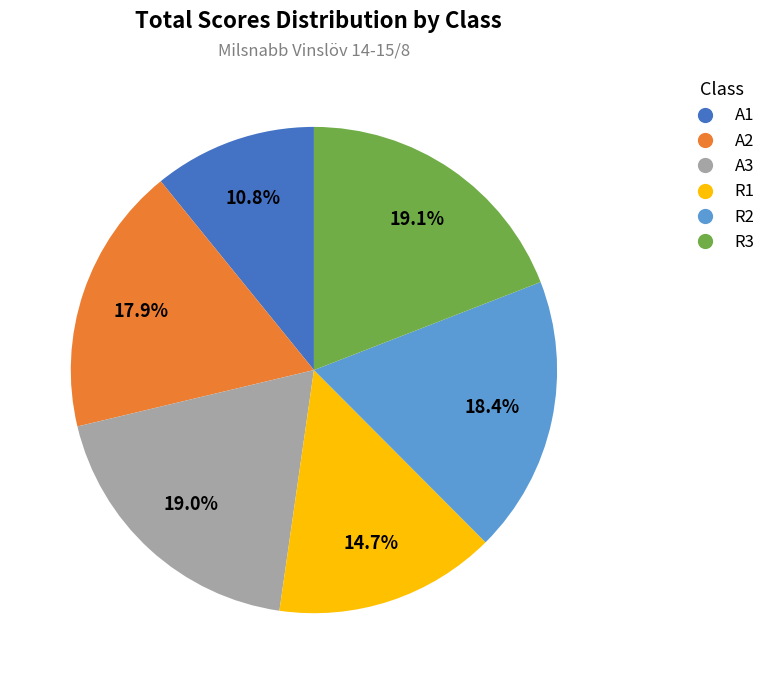

To the nearest percent, what is the combined percentage of A2 and A3?

37%